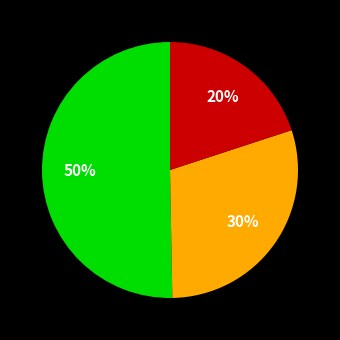

To the nearest percent, what is the difference between the largest and smallest slice percentages?

30%